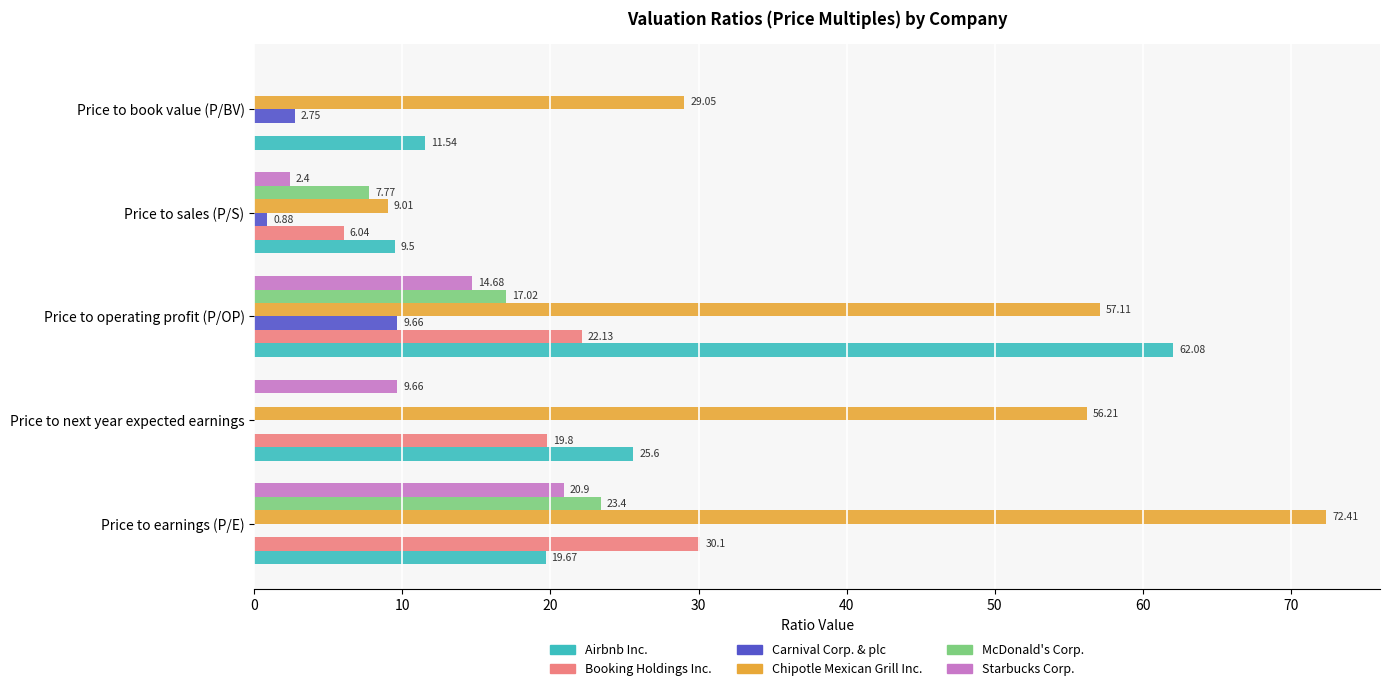

Is the value of Starbucks Corp. at Price to operating profit (P/OP) greater than the value of Booking Holdings Inc. at Price to book value (P/BV)?

Yes